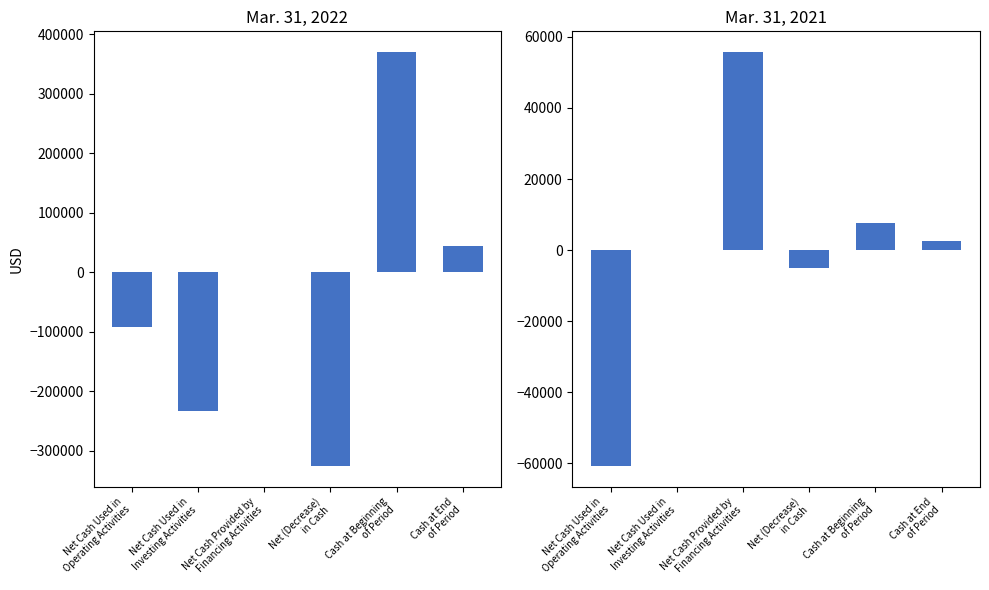

Rank the series by their maximum value, from highest to lowest.

Mar. 31, 2022, Mar. 31, 2021